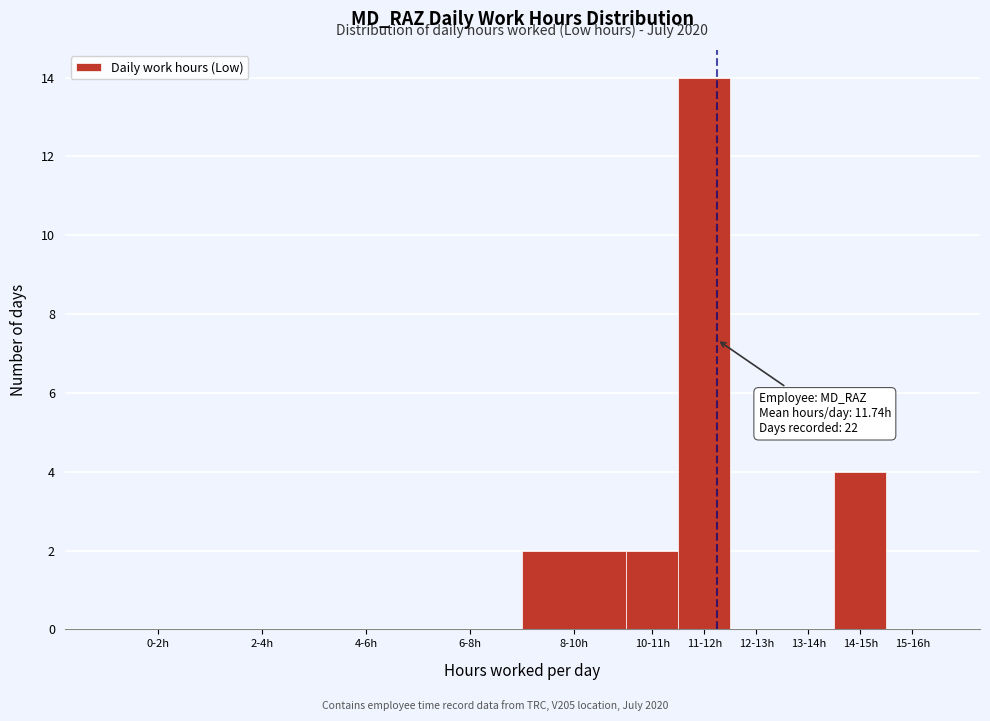

Reading right to left, list all the values displayed in this chart.

15-16h=0	14-15h=4	13-14h=0	12-13h=0	11-12h=14	10-11h=2	8-10h=2	6-8h=0	4-6h=0	2-4h=0	0-2h=0